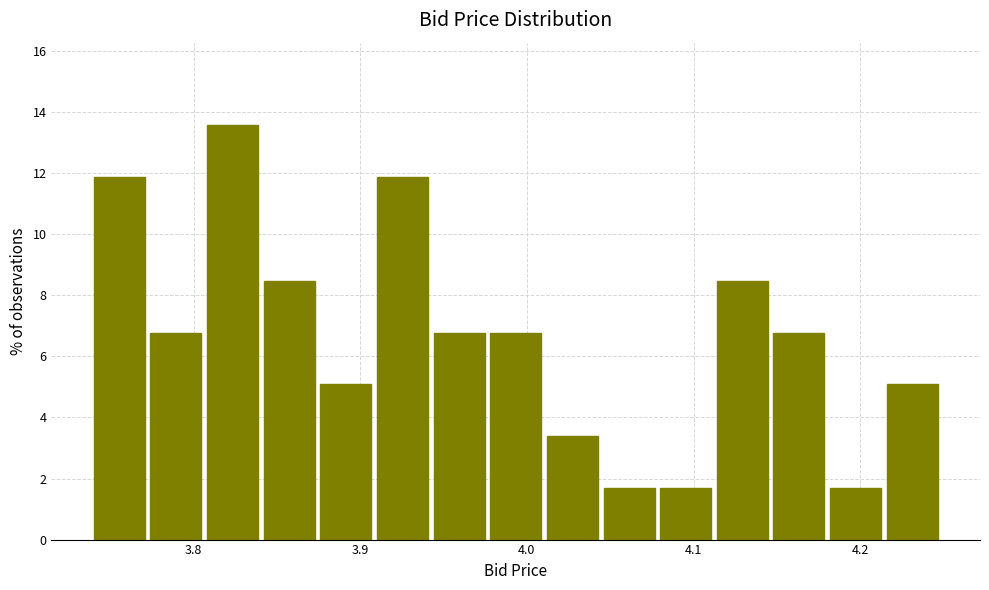

Around what value on the x-axis is the tallest bar? Give the approximate position of its centre, as read against the axis.

3.82